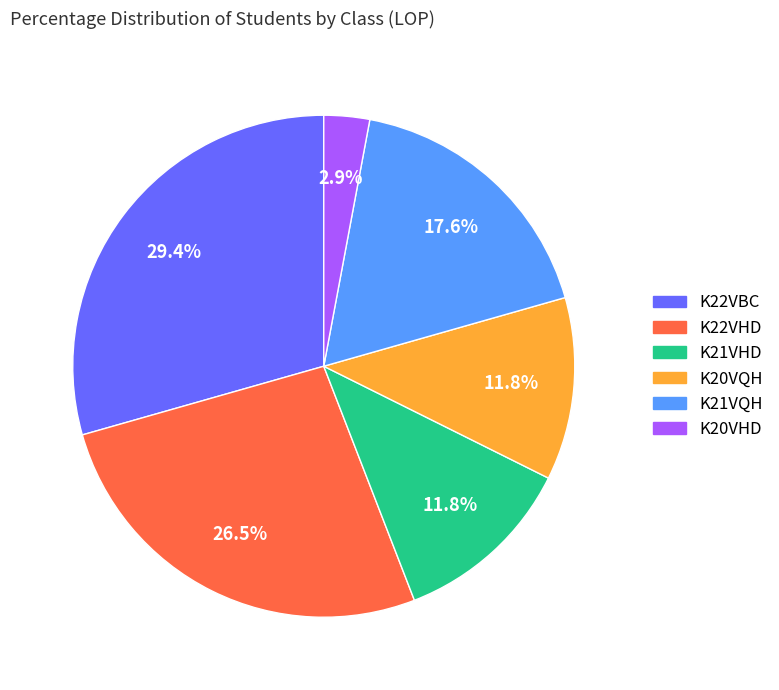

Does K22VBC account for over 50% of the chart?

No